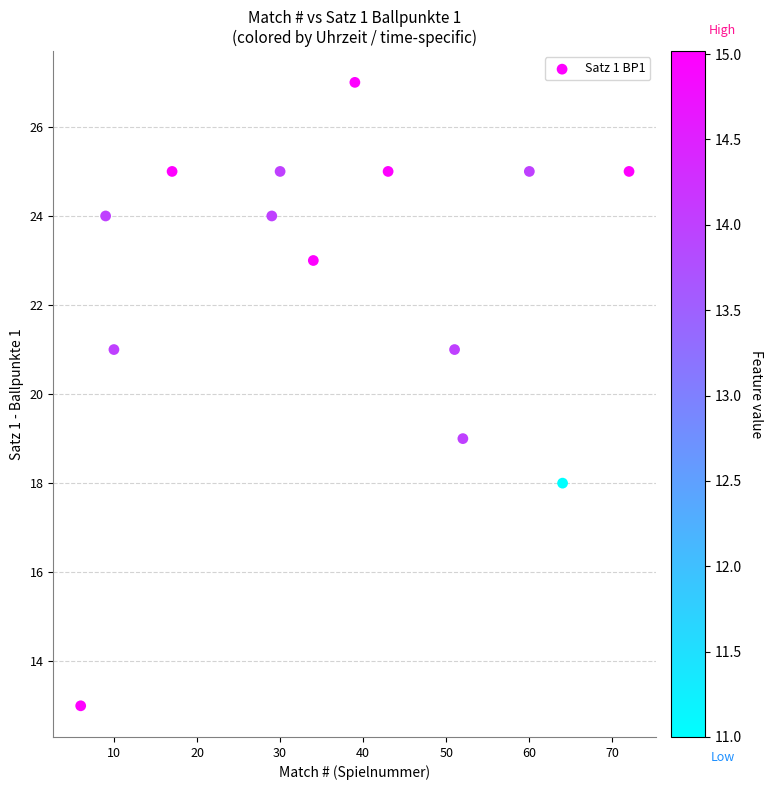

What is the range of Y values (max minus min)?

14